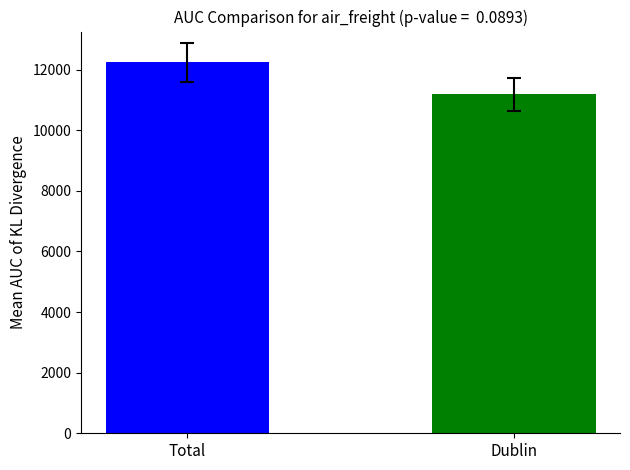

Does the chart contain any negative values?

No